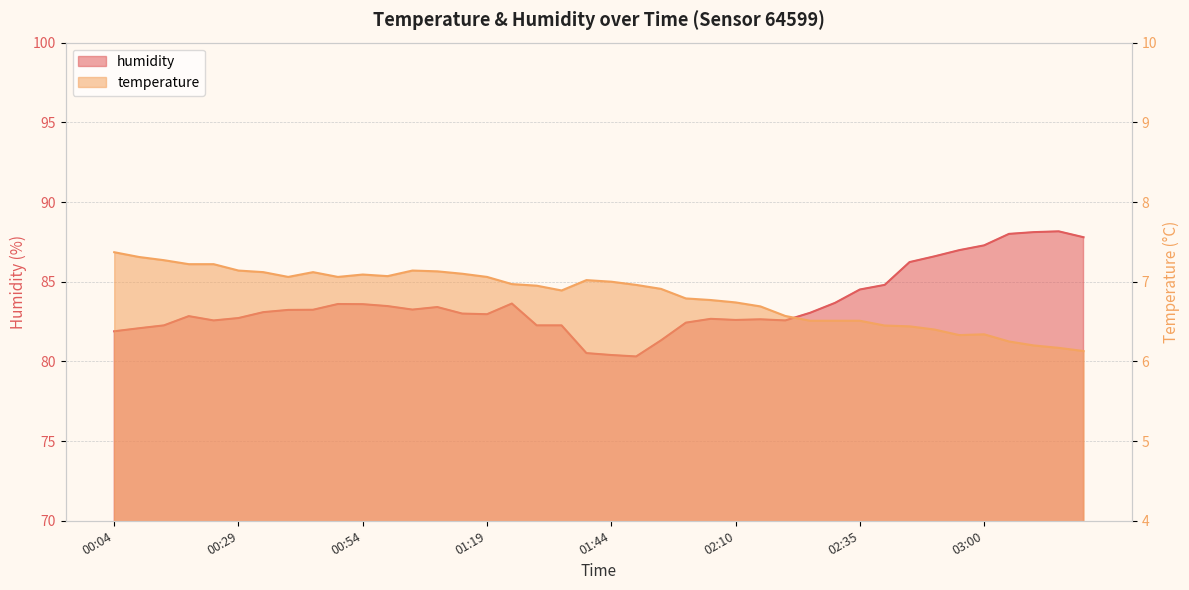

True or false: humidity and temperature intersect in this chart.

False